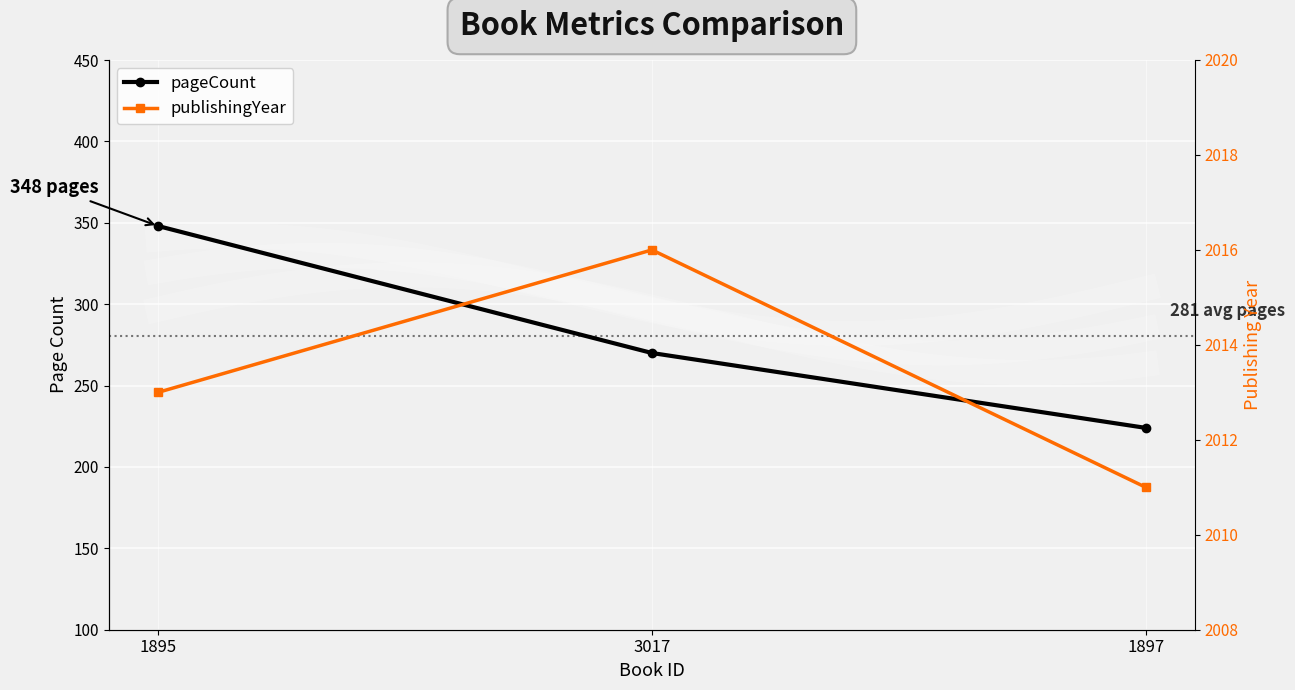

Which series has the largest total across all categories?

publishingYear